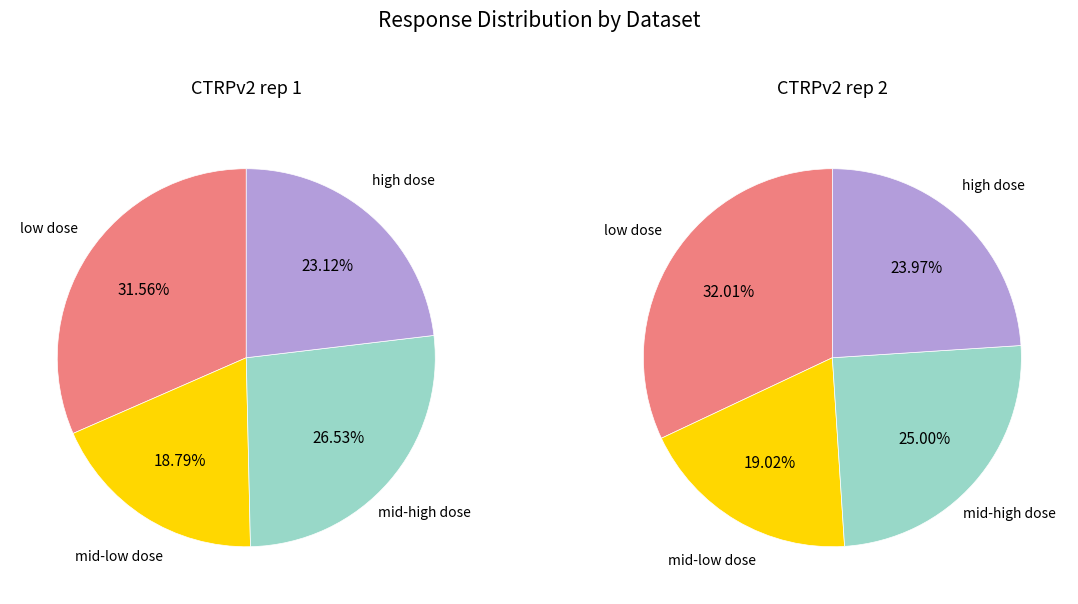

Is it true that 14 is 15% of the pie?

False